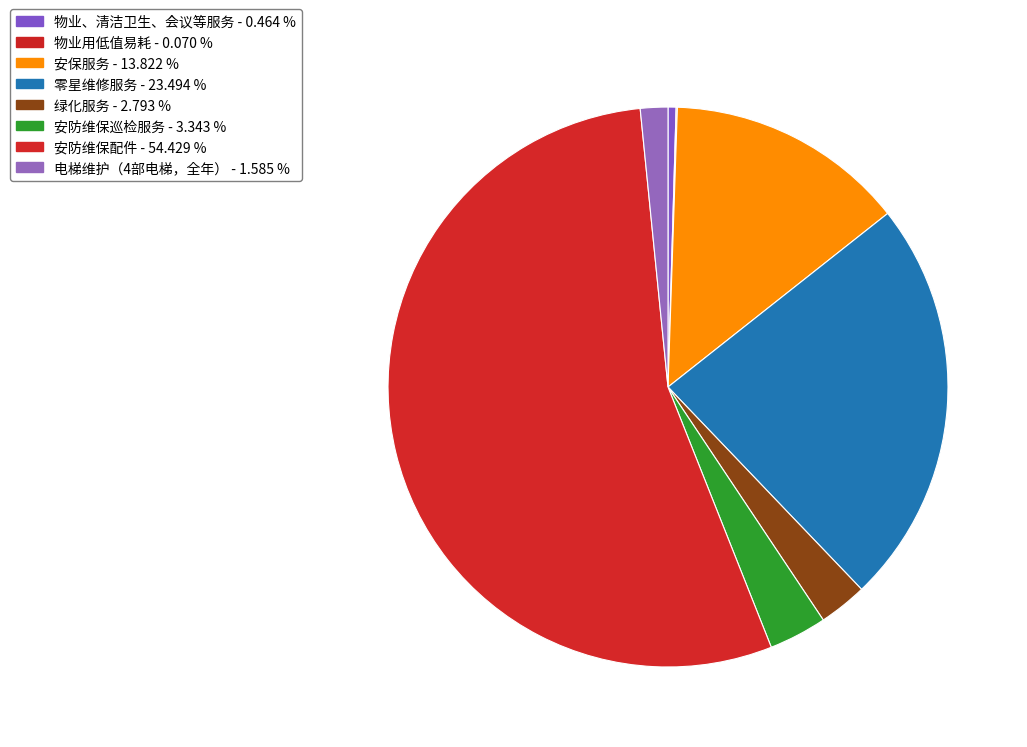

To the nearest percent, what is the difference between the 安保服务 and 零星维修服务 slice percentages?

10%